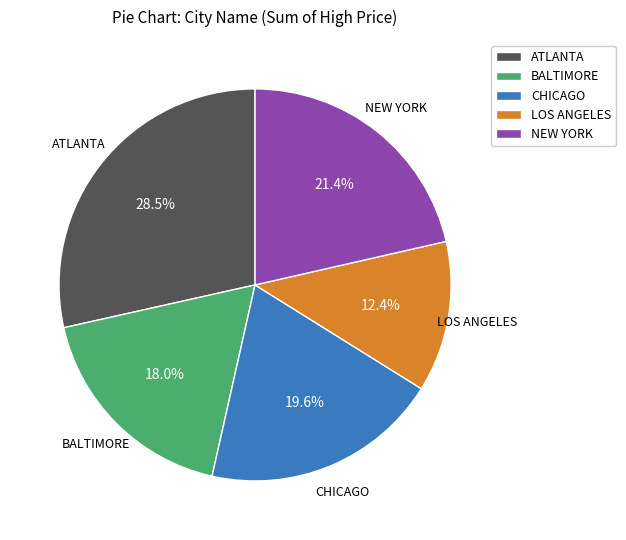

To the nearest percent, what is the average slice percentage?

20%